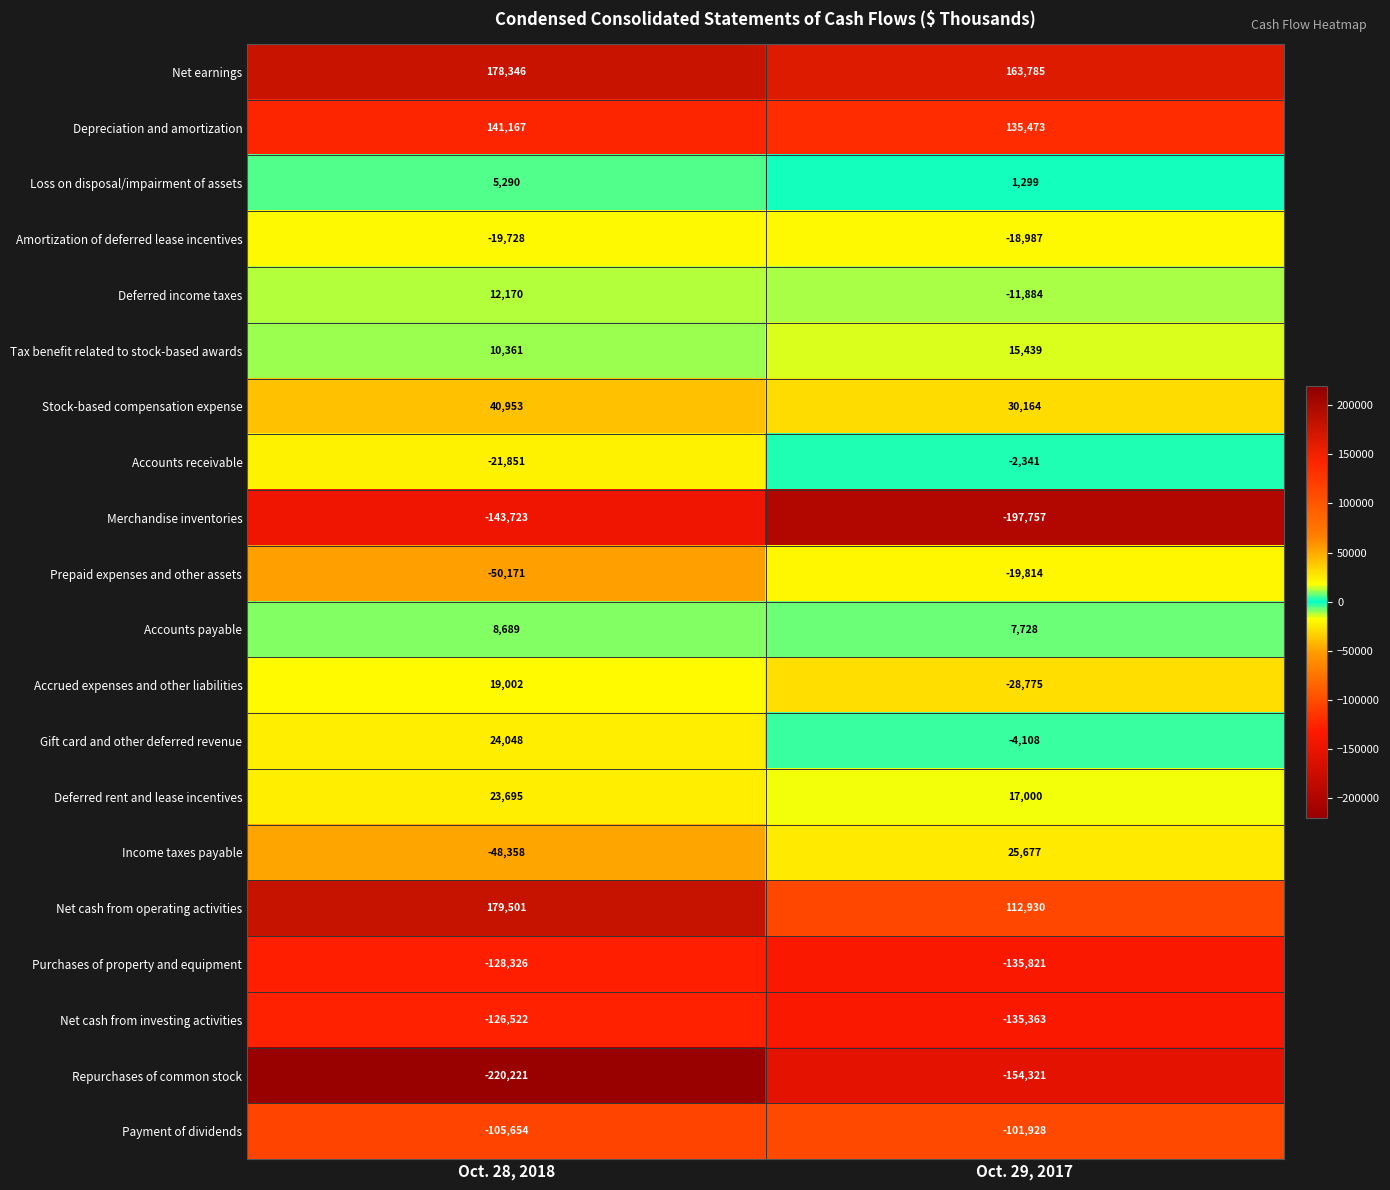

Which label corresponds to the smallest value in the chart?

Oct. 28, 2018